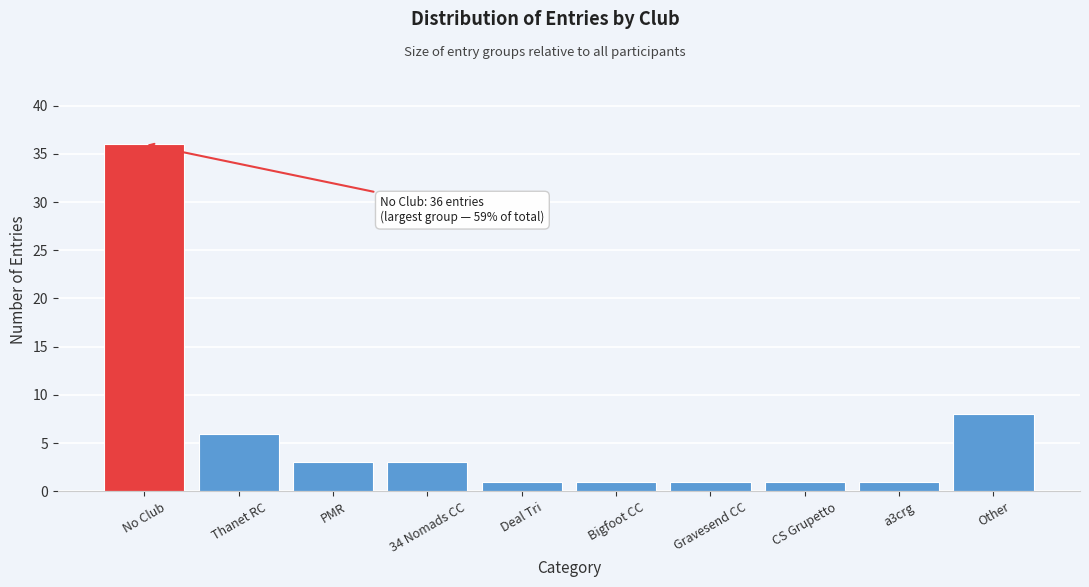

Reading left to right, extract all data points from this chart.

36	6	3	3	1	1	1	1	1	8